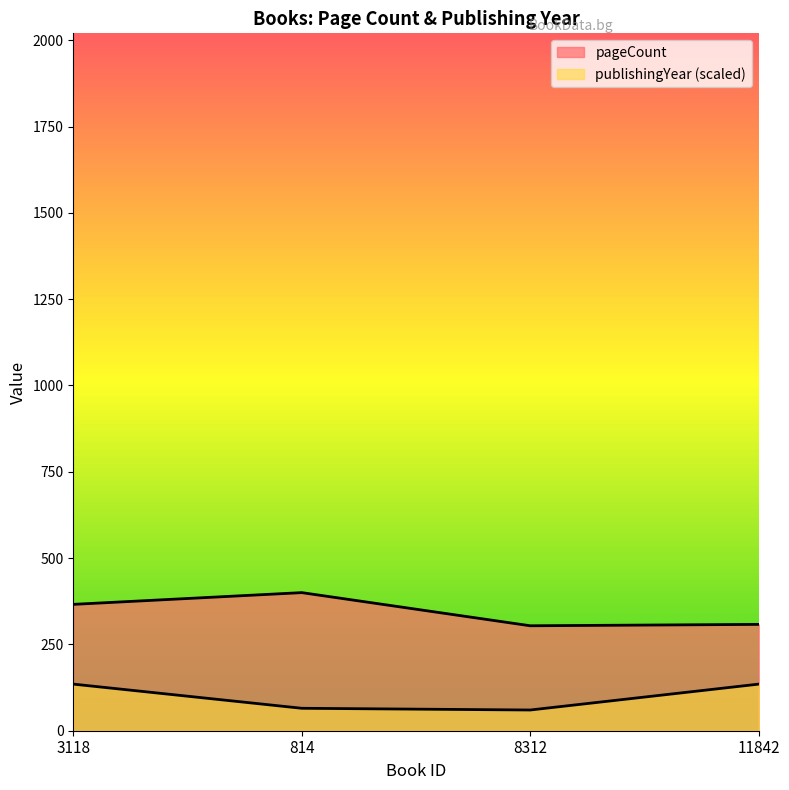

True or false: publishingYear and pageCount cross at least once.

False